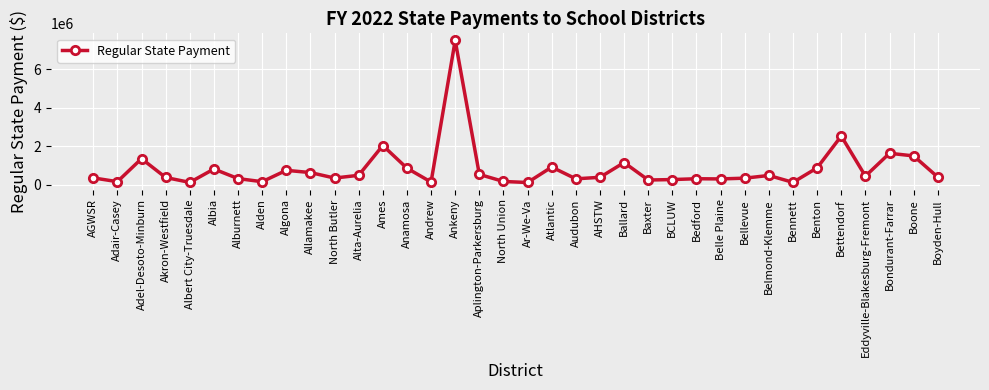

Is this an area chart (filled region under the line)?

No